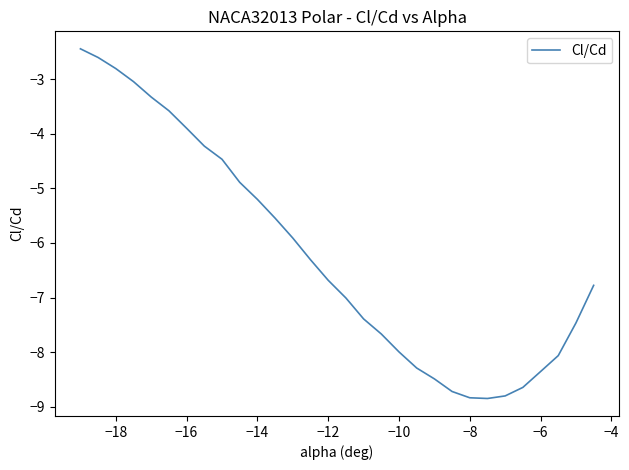

What is the difference between the second highest and minimum values?

6.2